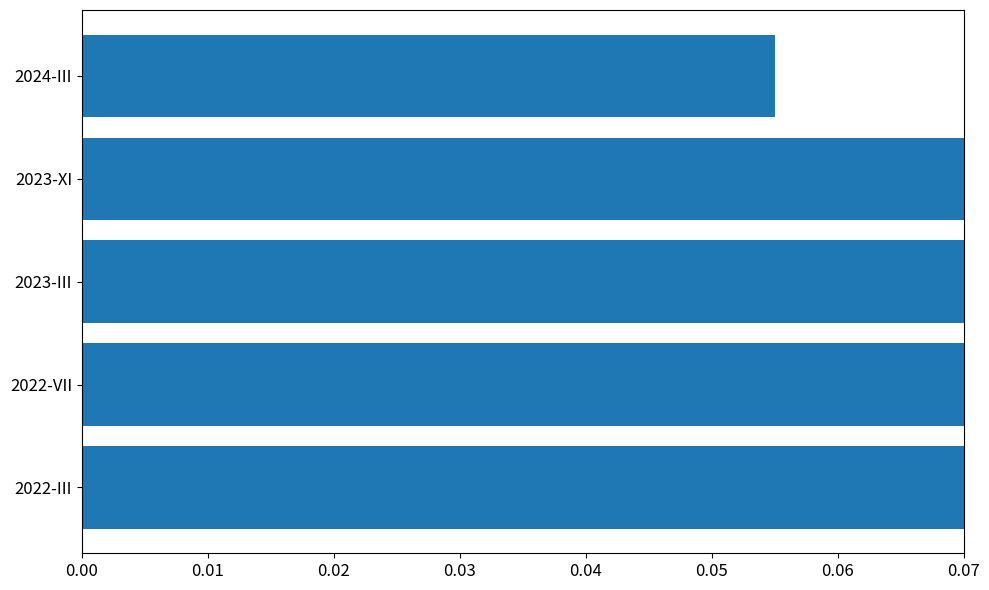

Count the values in the range 0 to 1.

5